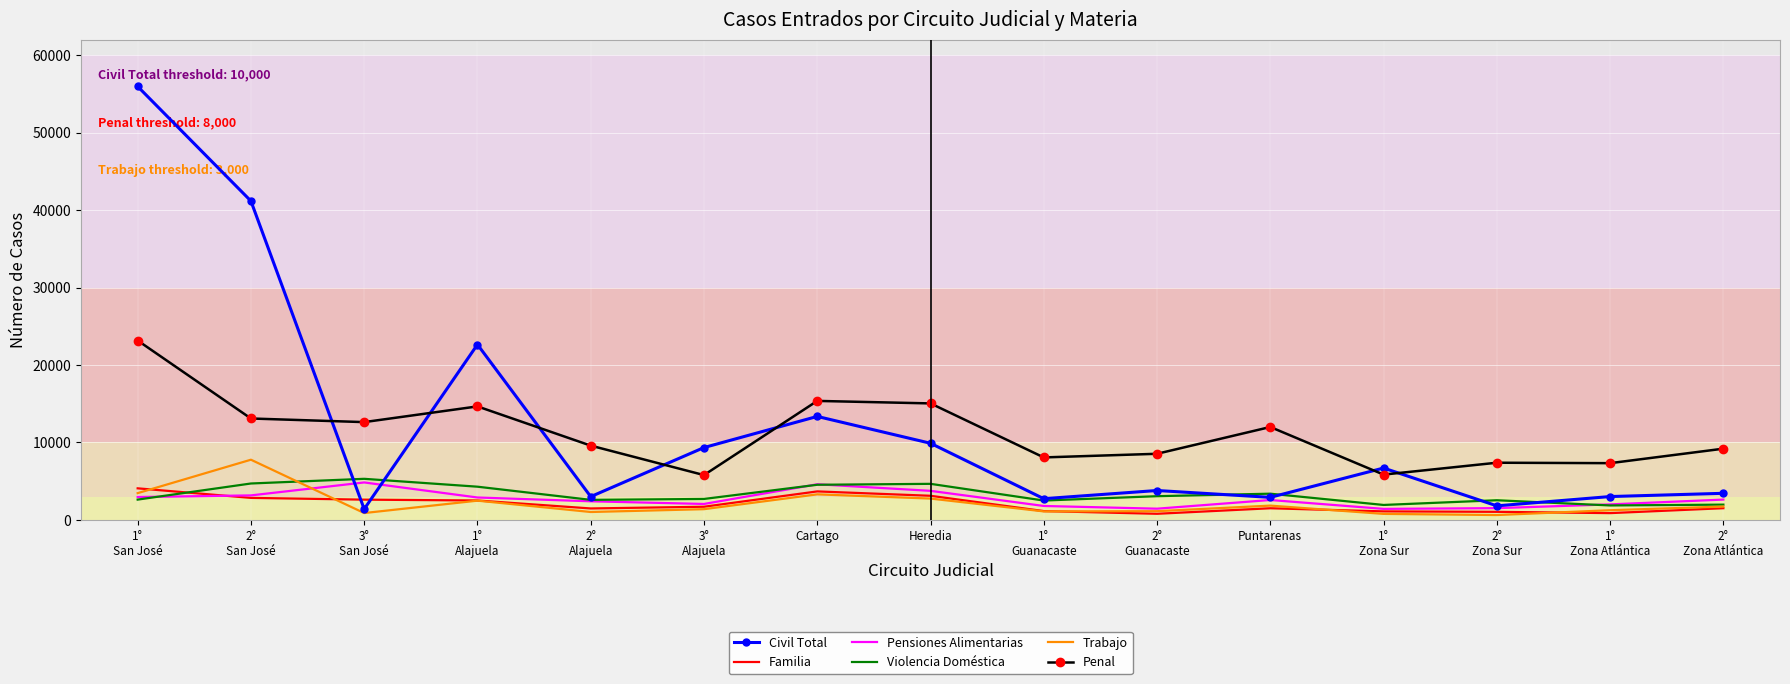

What is the maximum value for Familia?

4074